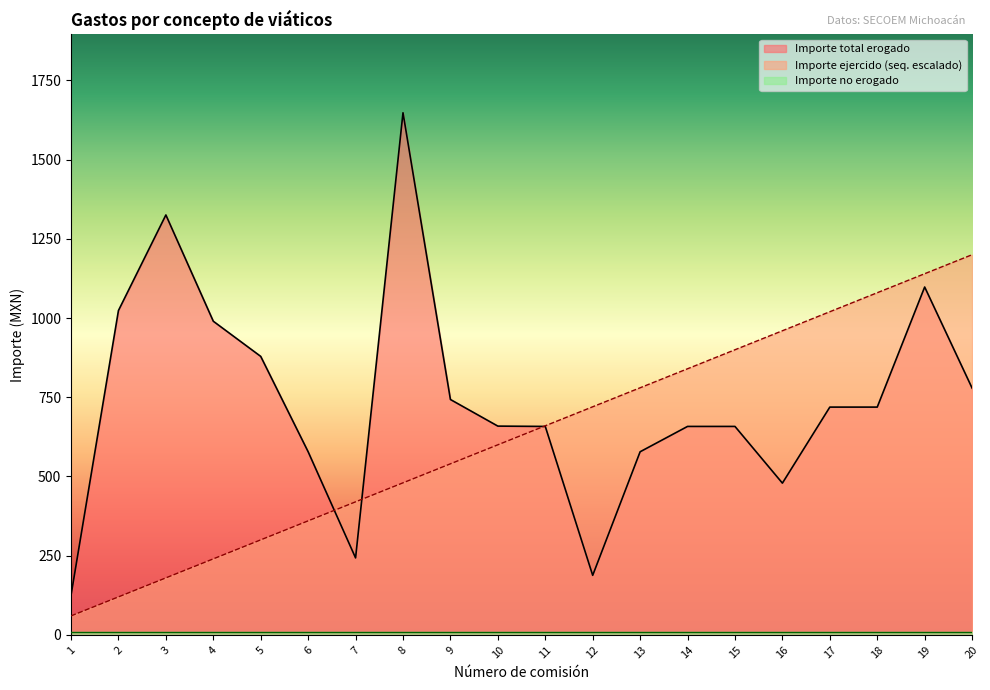

Which series has the largest total across all categories?

Importe total erogado